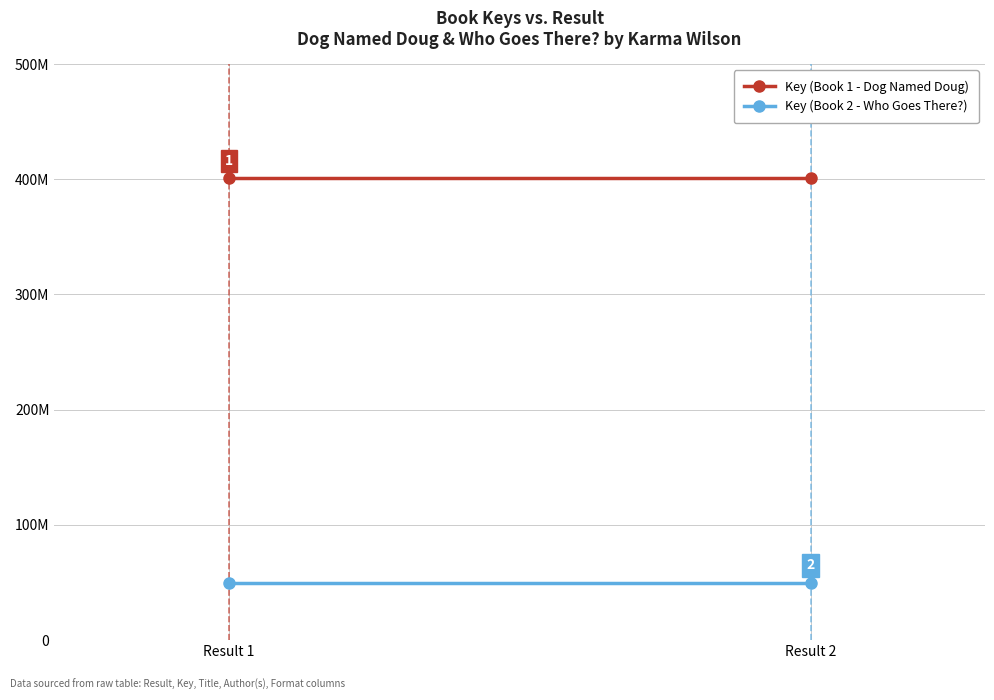

At which category does the chart reach its peak across all series?

Result 1